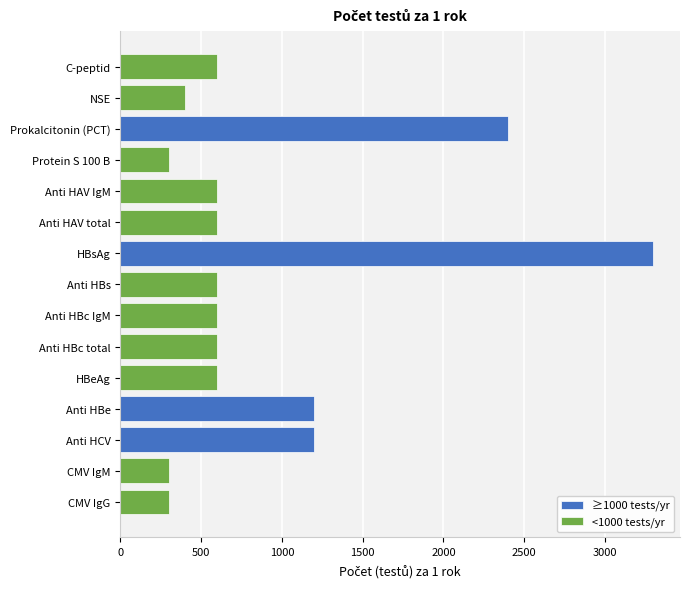

The value at Protein S 100 B is 96. True or false?

False